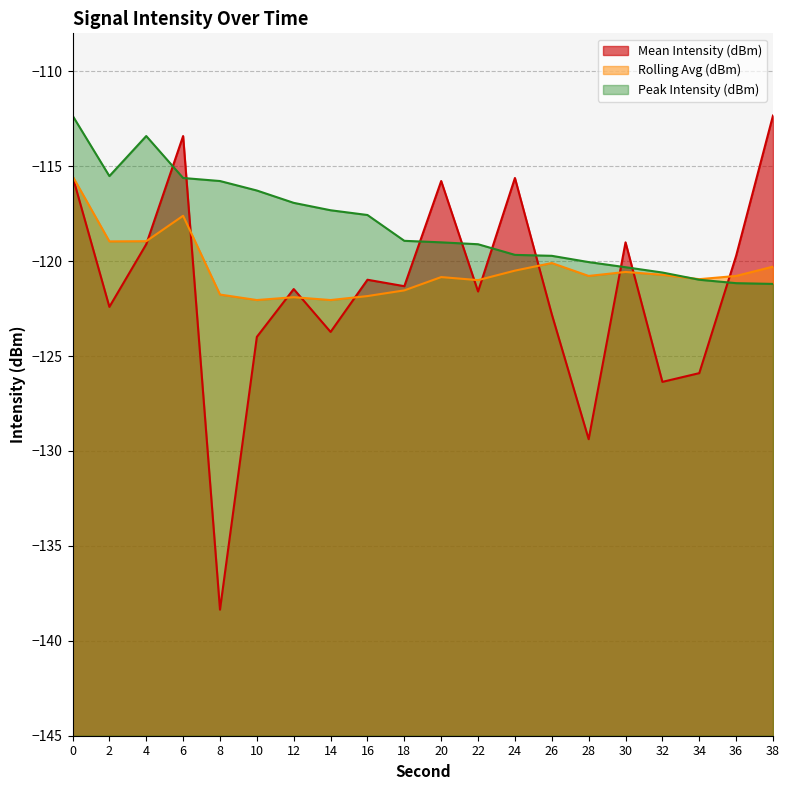

What is the total value across all series at 16?

-360.4